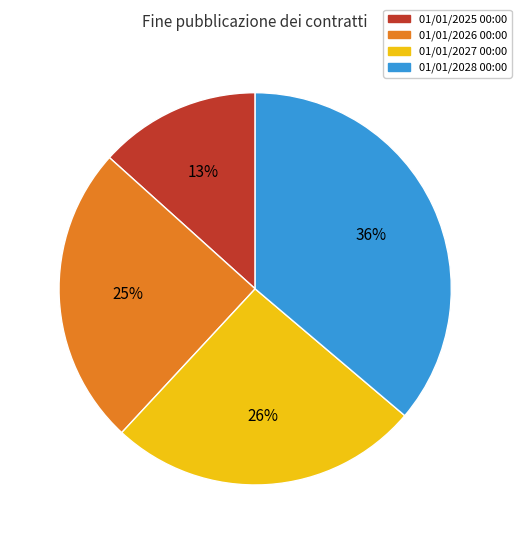

To the nearest percent, what is the difference between the 01/01/2028 00:00 and 01/01/2026 00:00 slice percentages?

11%